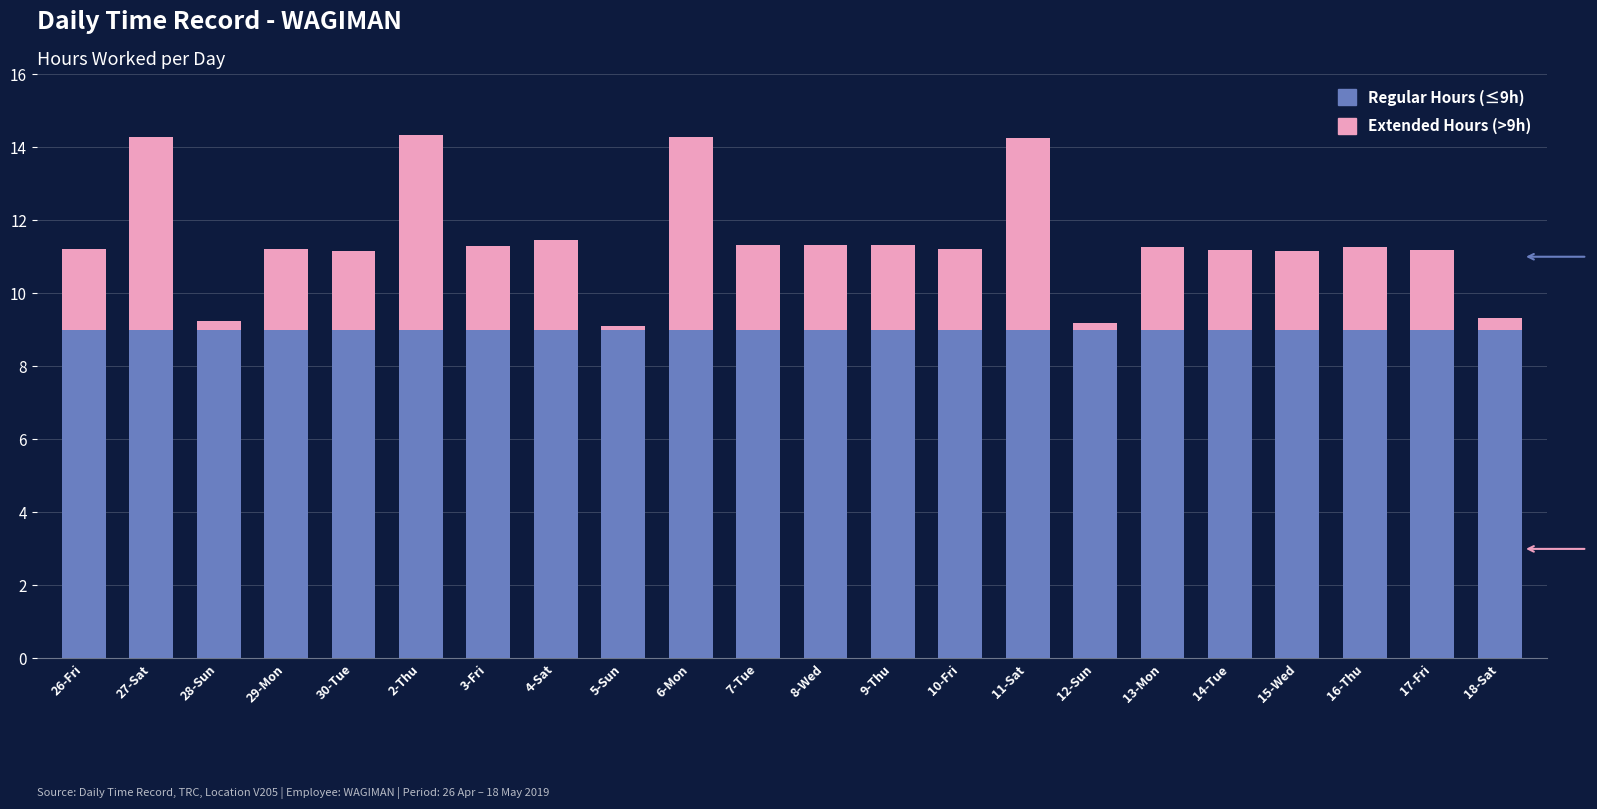

The value of Regular Hours (≤9h) at 17-Fri is 12.2. True or false?

False